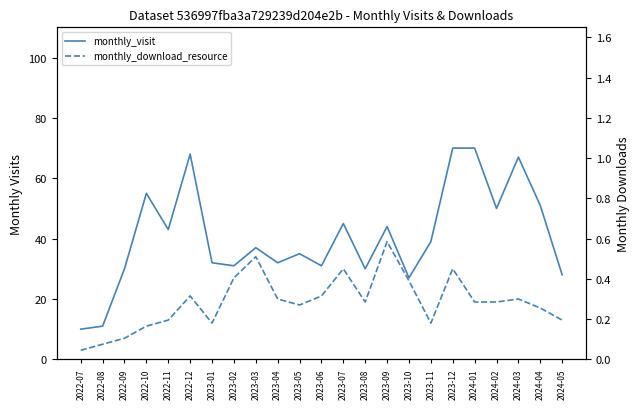

Is this an area chart (filled region under the line)?

No